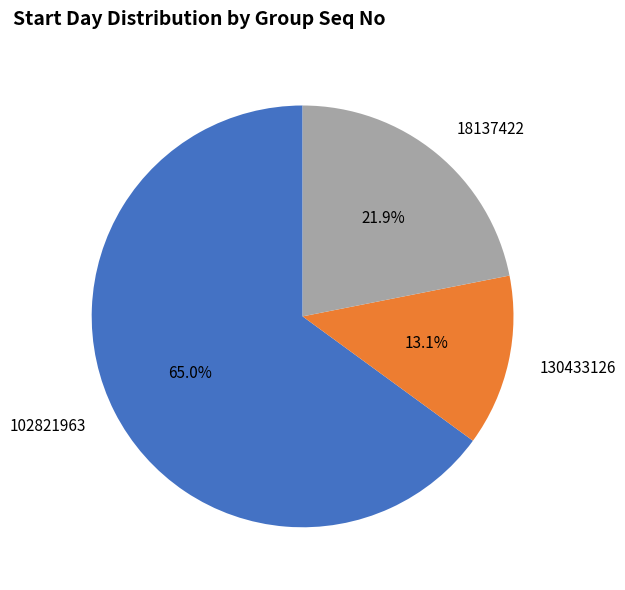

Rank the categories by value from highest to lowest.

102821963, 18137422, 130433126